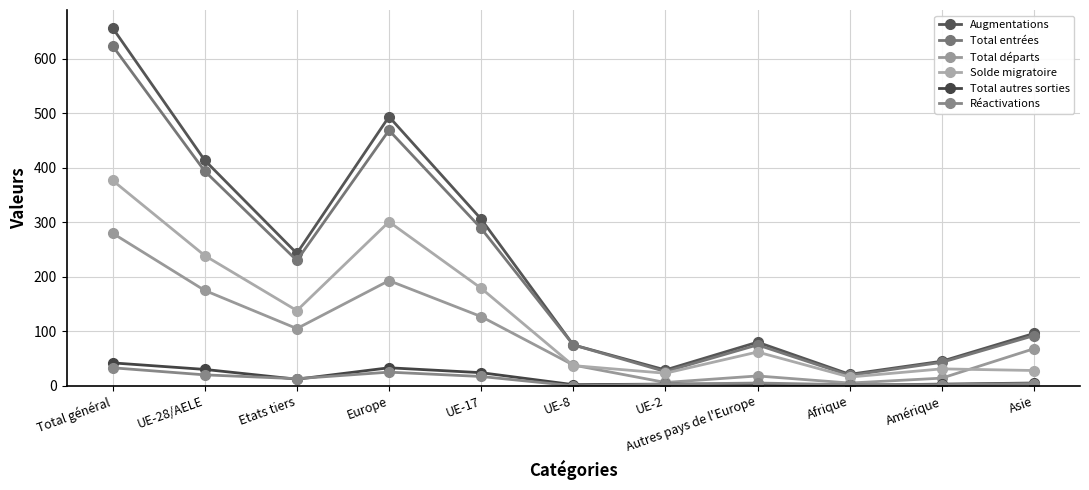

Does the chart display data point markers on the line(s)?

Yes